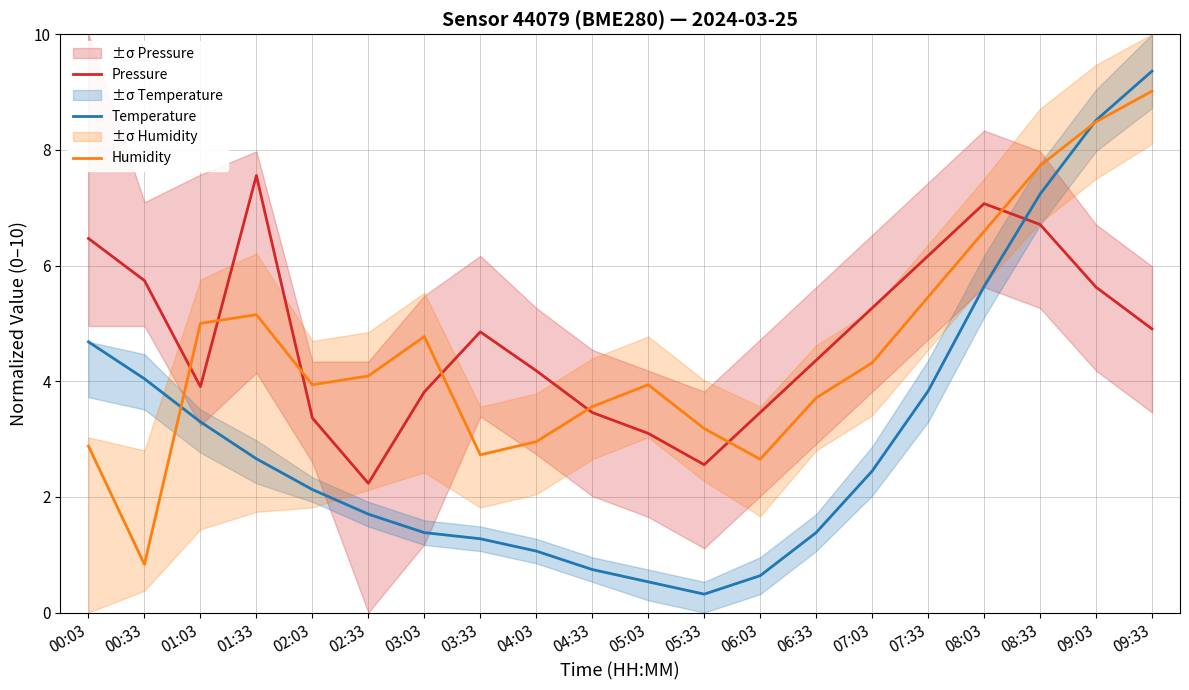

Where is Temperature nearest to the value 4?

00:33